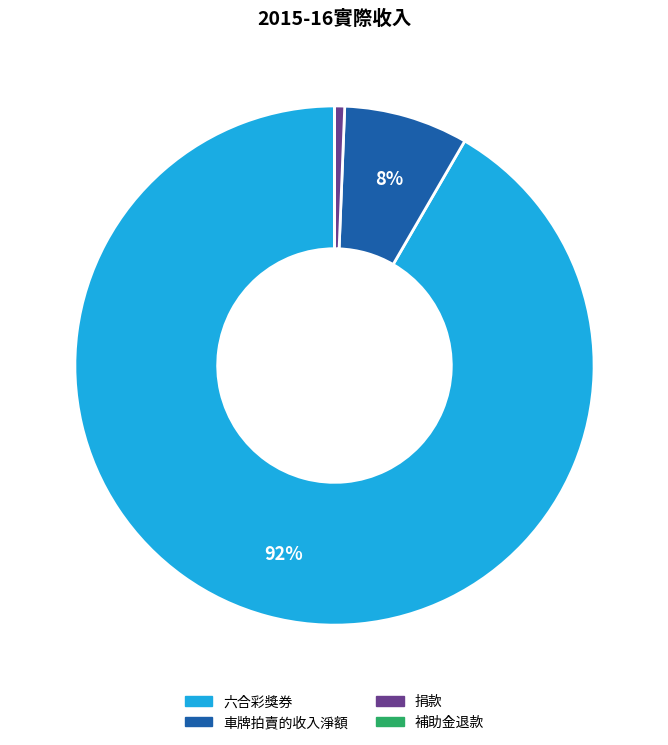

What percentage is the 捐款 slice, to the nearest percent?

1%